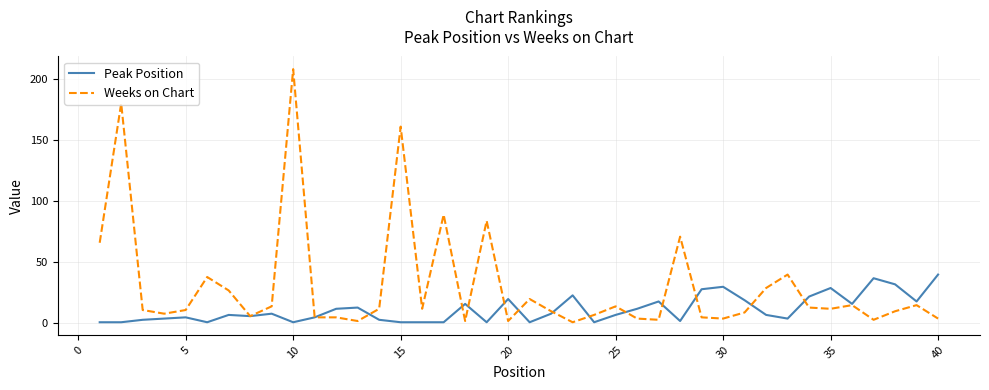

What is the maximum value shown in the chart?

208